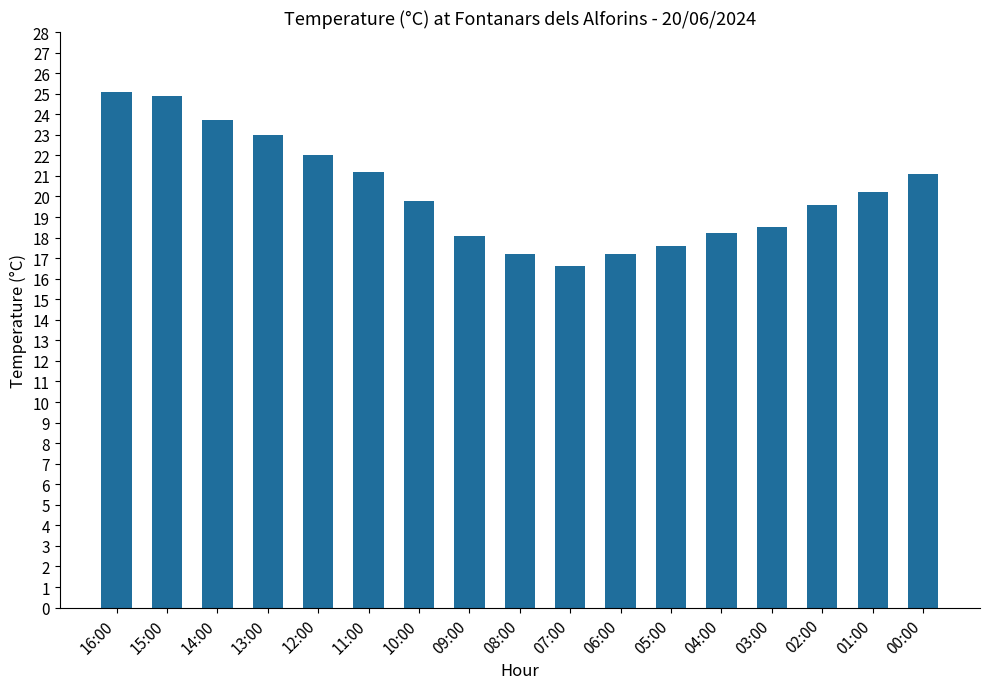

What is the value of the 8th bar from the left?

18.1